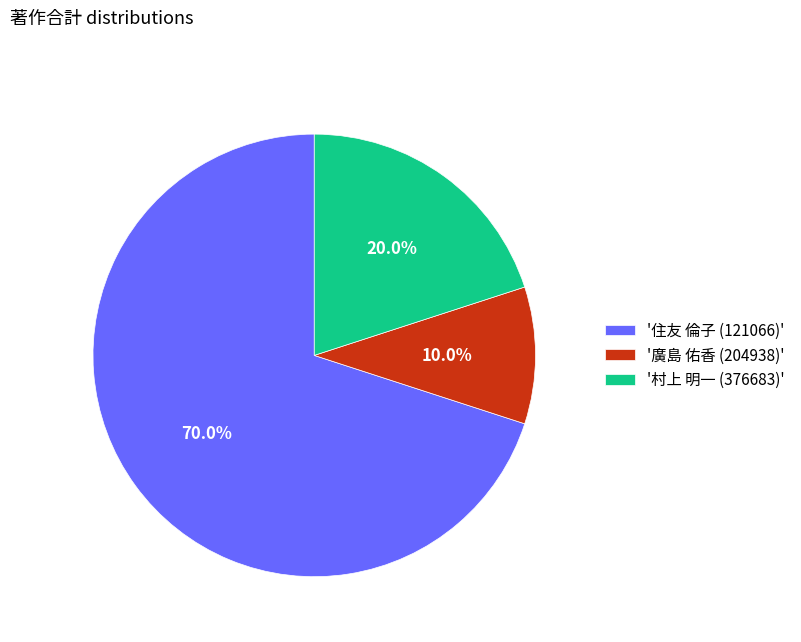

Rank the categories by value from lowest to highest.

'廣島 佑香 (204938)', '村上 明一 (376683)', '住友 倫子 (121066)'